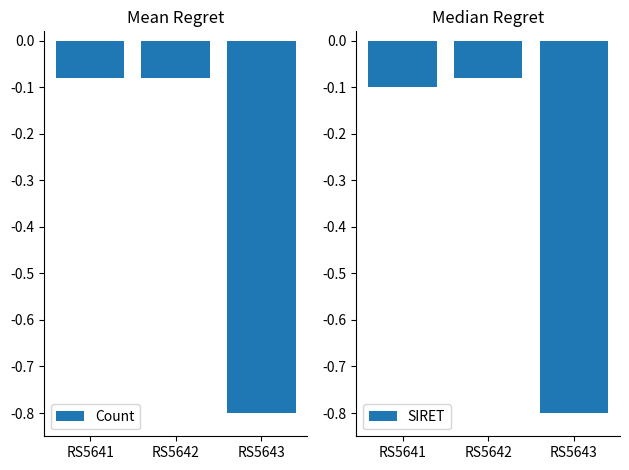

Which has a higher value, RS5643 or RS5642?

RS5642